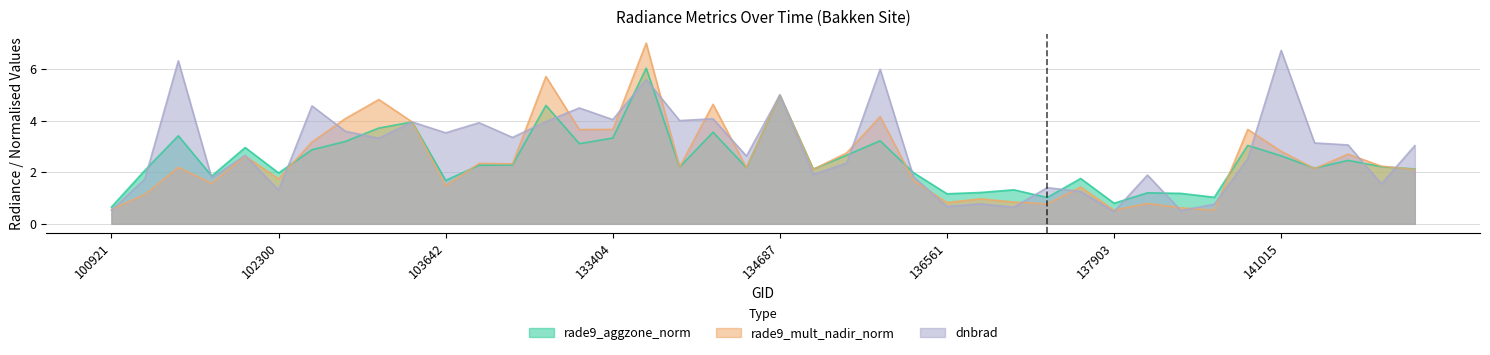

In rade9_aggzone_norm, how many points are lower than both neighbors (excluding endpoints)?

12